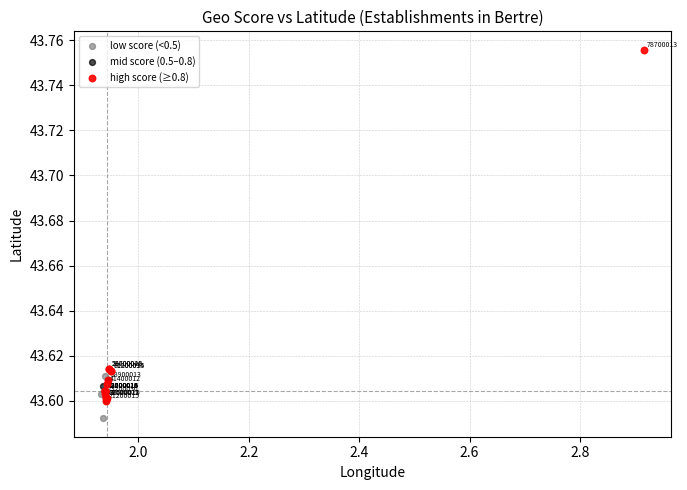

Which series contains the lowest Y value?

low score (<0.5)